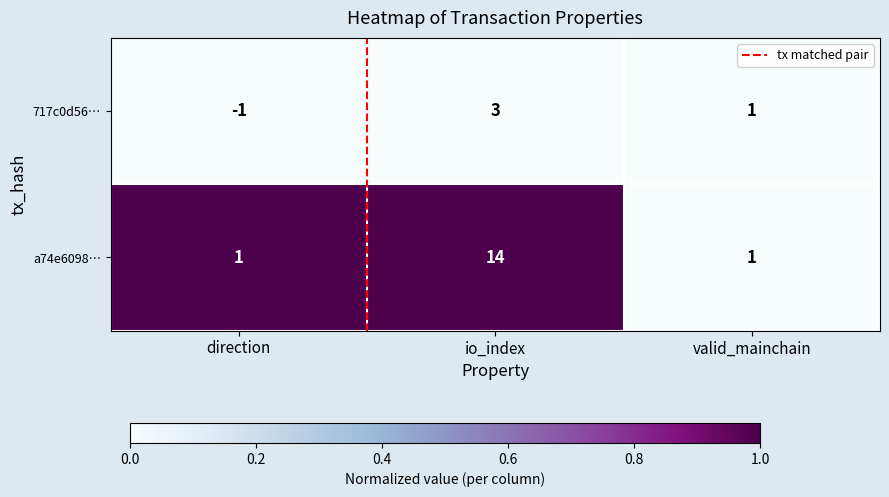

At direction, list the series in order from smallest to largest.

717c0d56…, a74e6098…